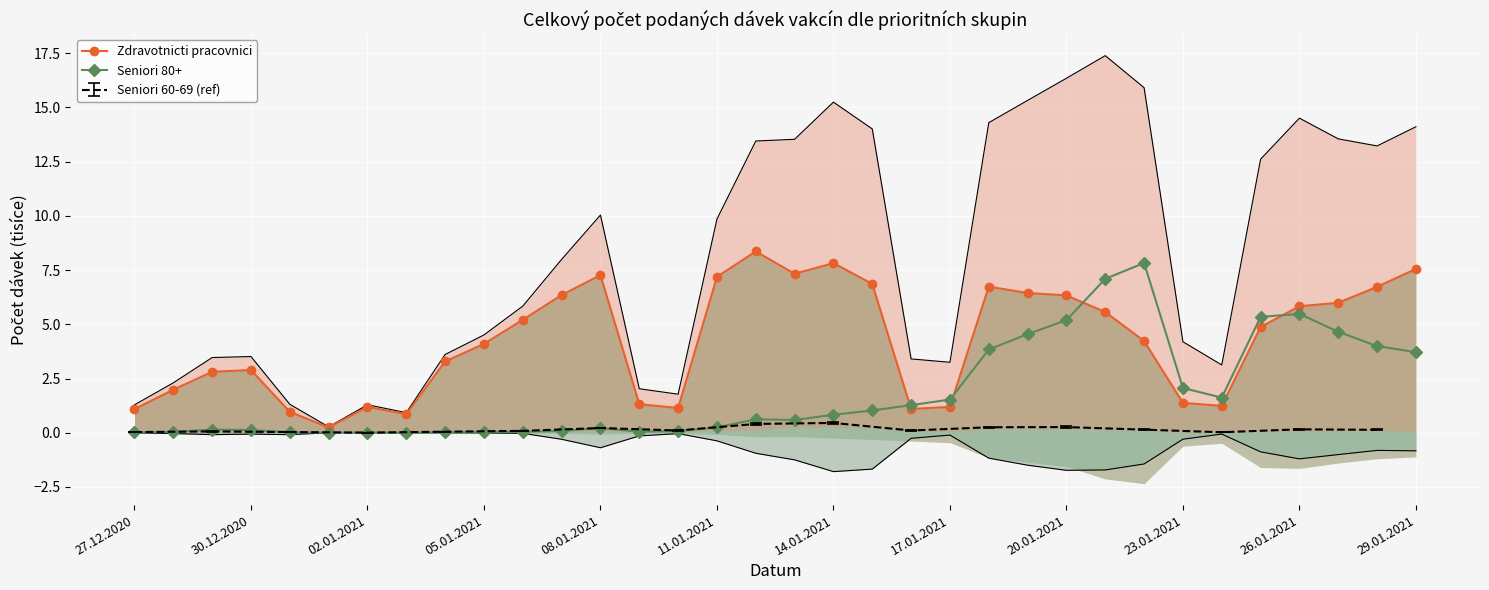

Reading right to left, what are all the values shown in this chart?

Zdravotnicti pracovnici: 7.6	6.7	6.0	5.8	4.9	1.2	1.4	4.2	5.6	6.3	6.4	6.7	1.2	1.1	6.9	7.8	7.3	8.4	7.2	1.1	1.3	7.3	6.3	5.2	4.1	3.3	0.9	1.2	0.2	1.0	2.9	2.8	2.0	1.1
Seniori 80+: 3.7	4.0	4.7	5.5	5.3	1.6	2.1	7.8	7.1	5.2	4.5	3.8	1.5	1.3	1.0	0.8	0.6	0.6	0.2	0.1	0.0	0.2	0.1	0.0	0.0	0.0	0.0	0.0	0.0	0.0	0.1	0.1	0.0	0.0